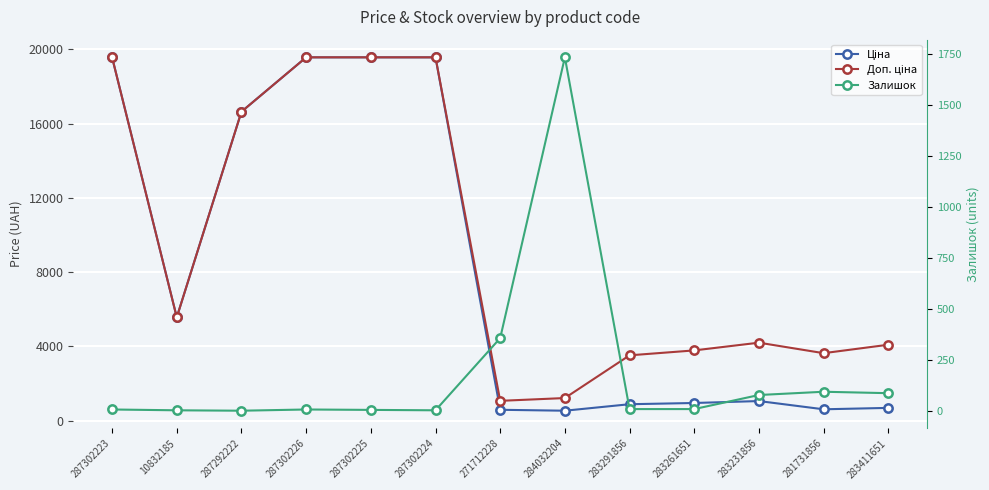

Between 281731856 and 283411651, which series saw the biggest shift?

Доп. ціна